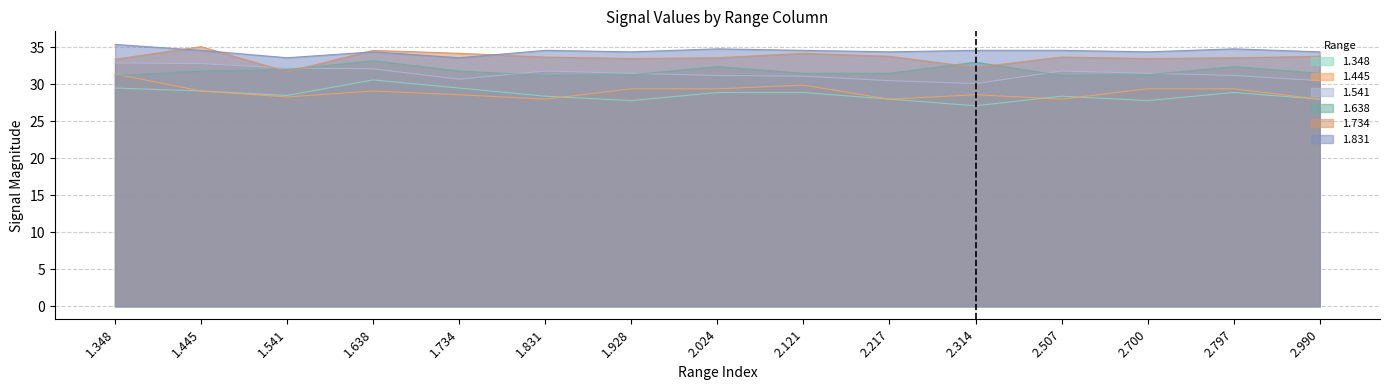

What is the value of the 1.734 point at the 2nd from the left?

35.1